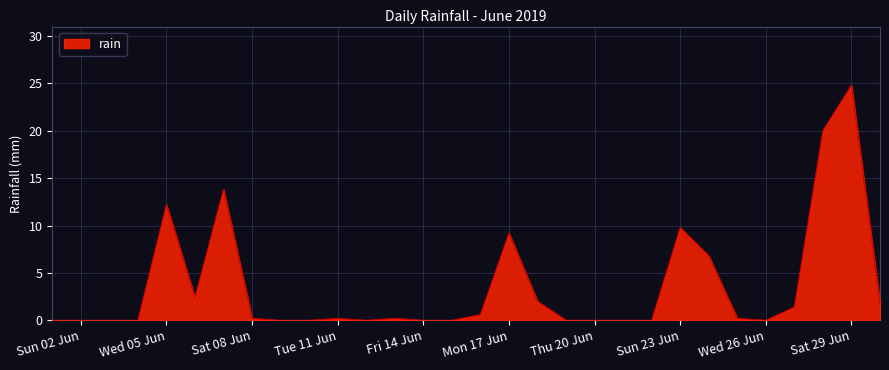

What is the difference between the maximum and minimum values?

24.8